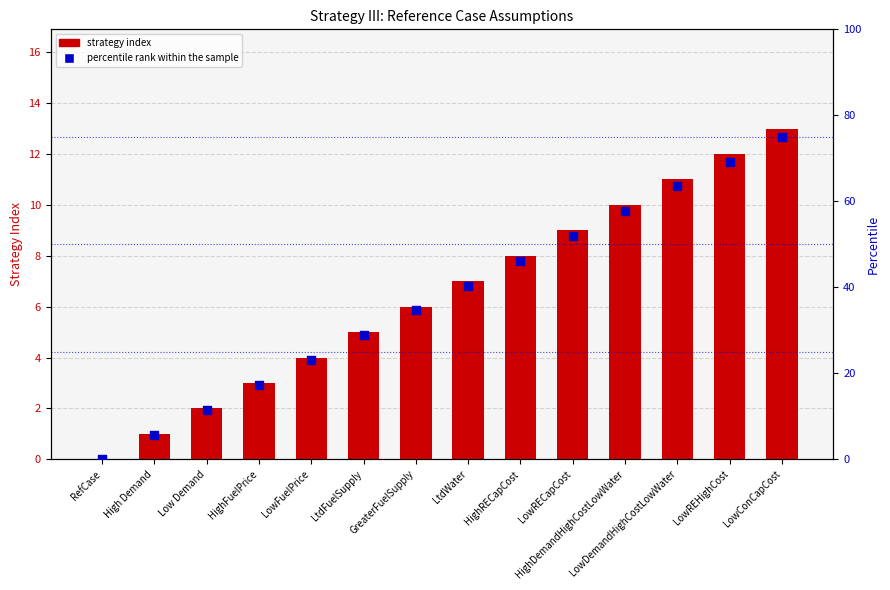

Is the value of Strategy Index at HighDemandHighCostLowWater greater than the value of percentile rank within the sample at RefCase?

Yes